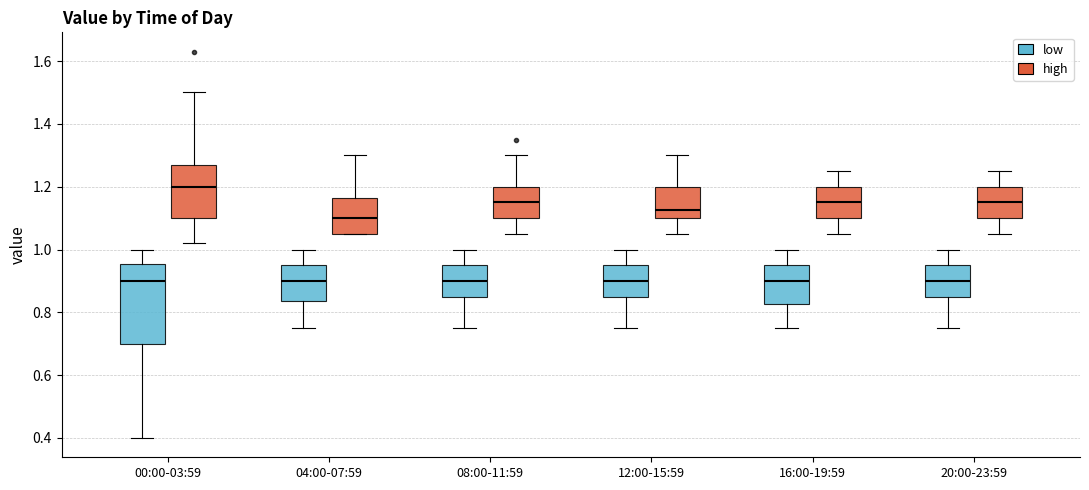

Comparing the boxes themselves (not the whiskers), which one is the tallest?

00:00-03:59 (low)